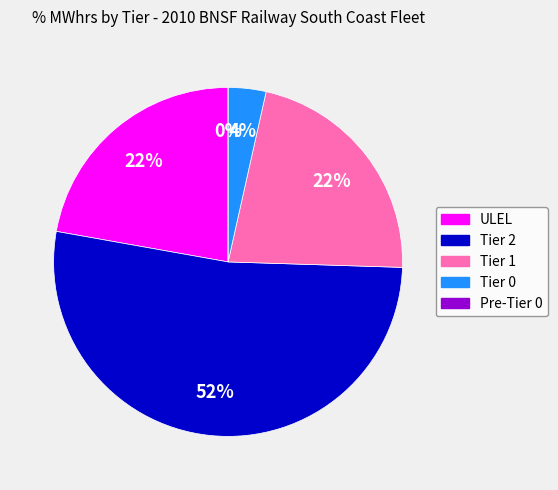

Between Tier 0 and Tier 2, which is larger?

Tier 2